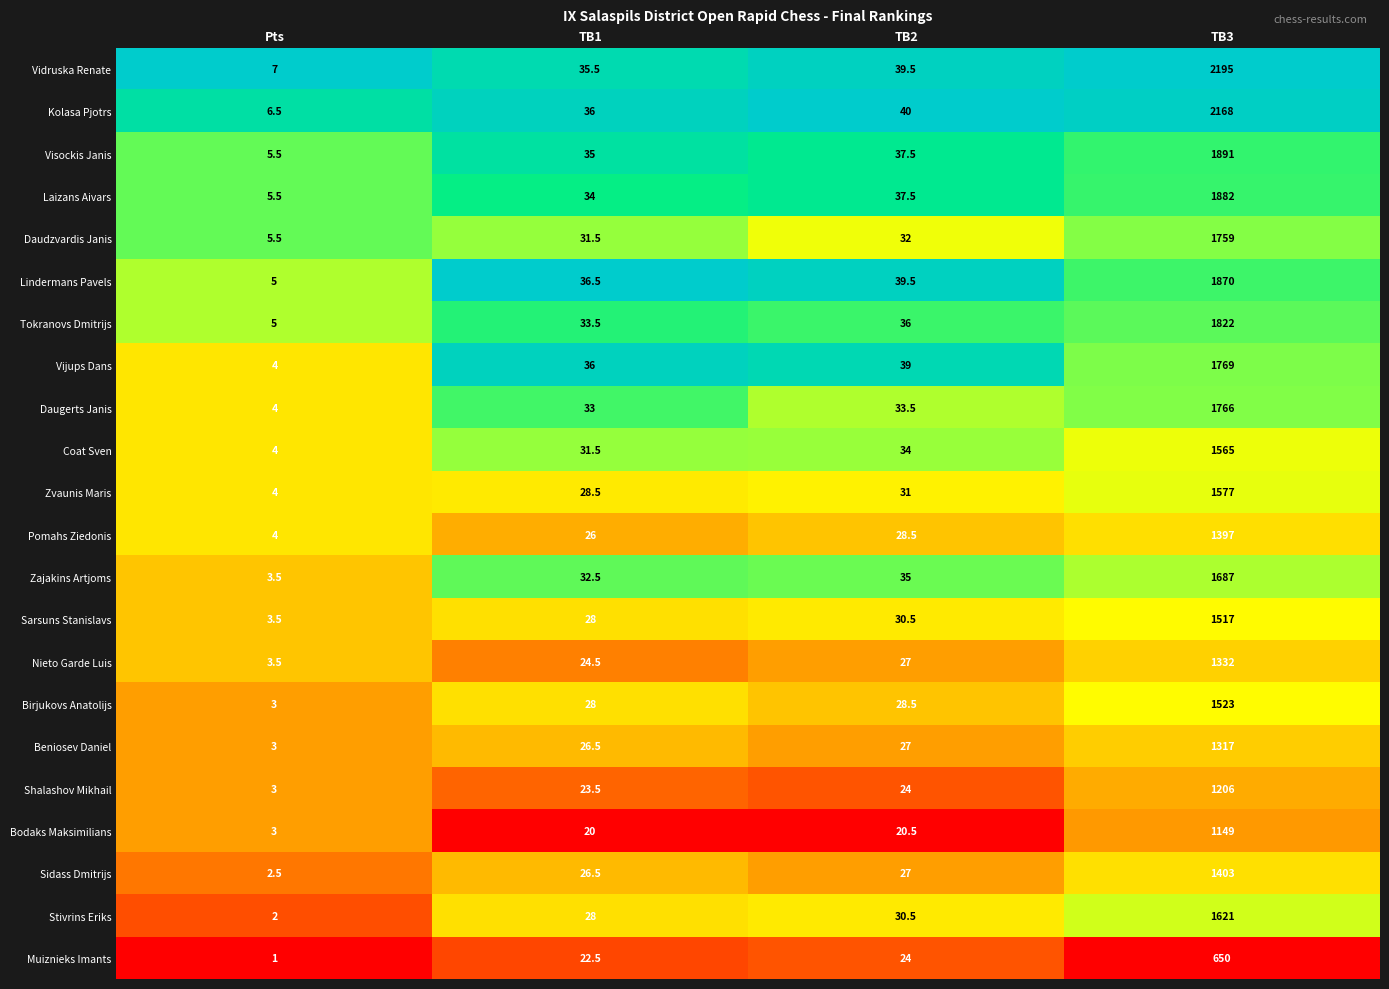

Is the value of Zajakins Artjoms at TB2 greater than the value of Nieto Garde Luis at TB2?

Yes